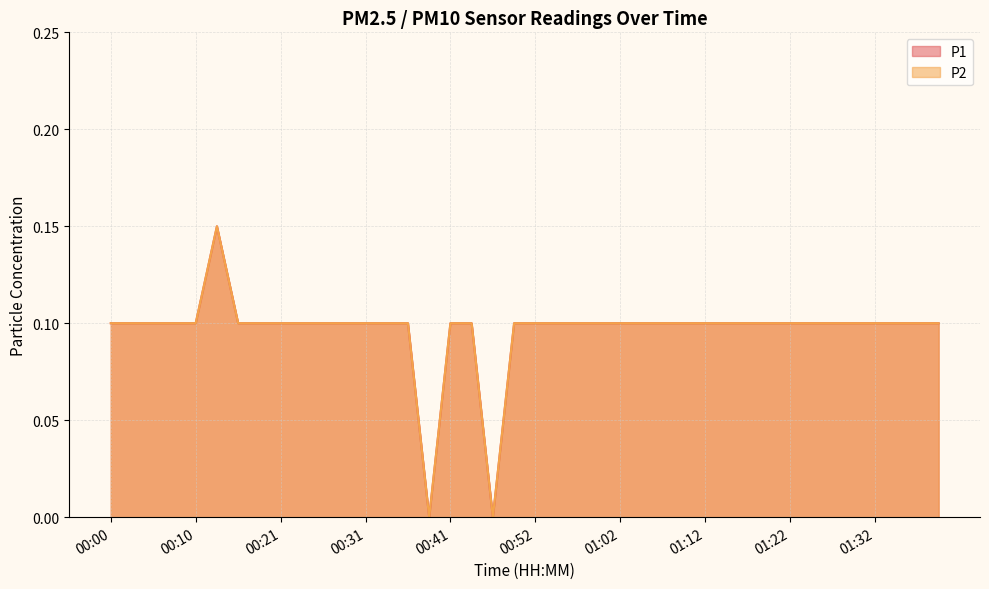

True or false: P2 has more than 1 points higher than both neighbors.

False